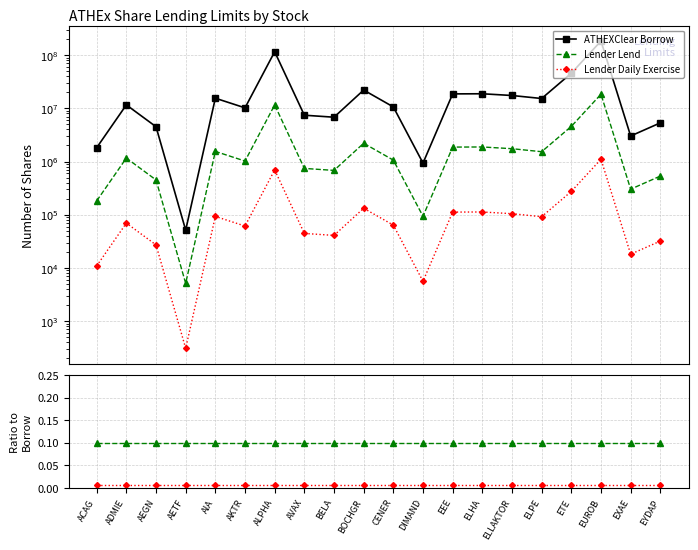

What is the difference between the maximum and minimum values in the Lender Lend series?

18378556.3